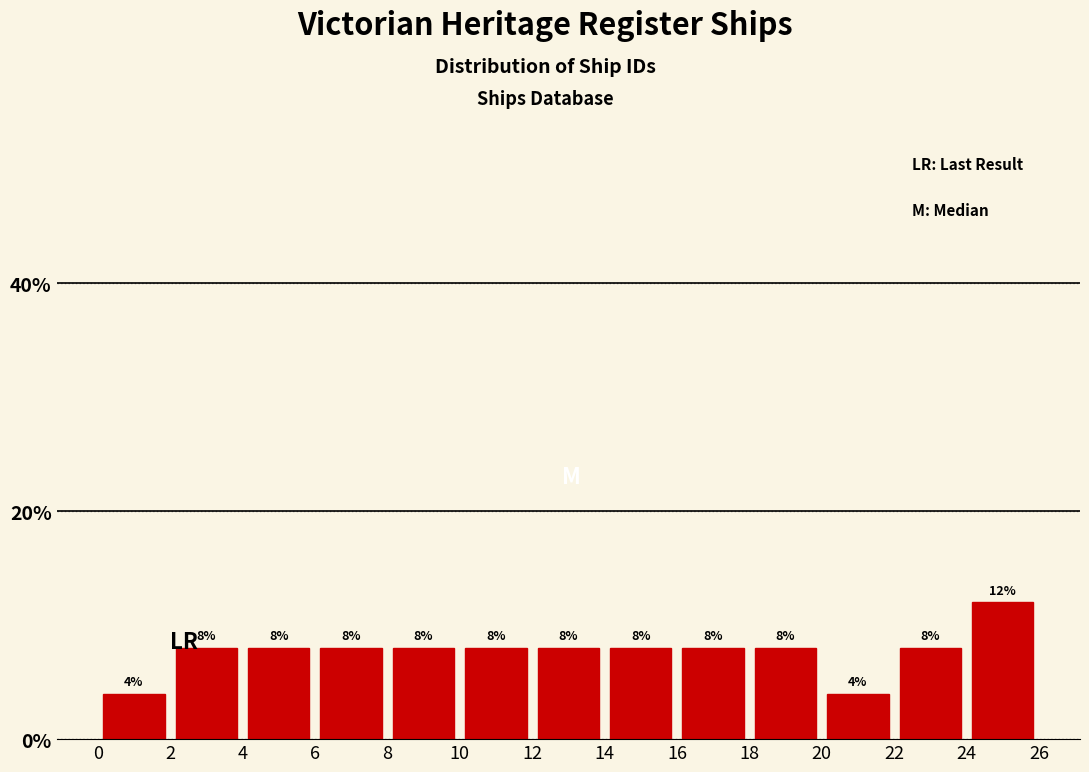

Reading left to right, transcribe this chart: for each bar, give the range it covers on the x-axis and its height.

0 to 2: 4
2 to 4: 8
4 to 6: 8
6 to 8: 8
8 to 10: 8
10 to 12: 8
12 to 14: 8
14 to 16: 8
16 to 18: 8
18 to 20: 8
20 to 22: 4
22 to 24: 8
24 to 26: 12